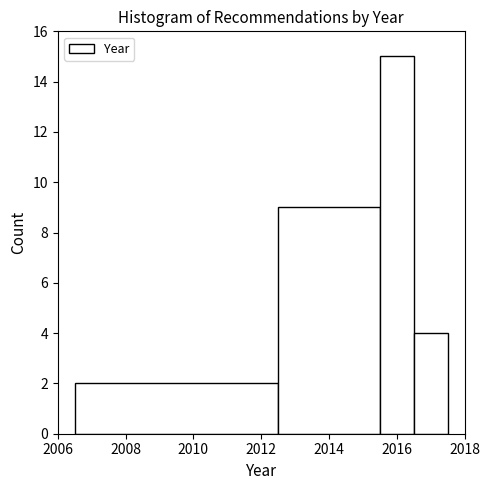

What is the height of the bar covering 2016.5 to 2017.5 on the x-axis? Neither the bar edges nor the heights are printed on the chart, so give them approximately, as read against the axes.

4